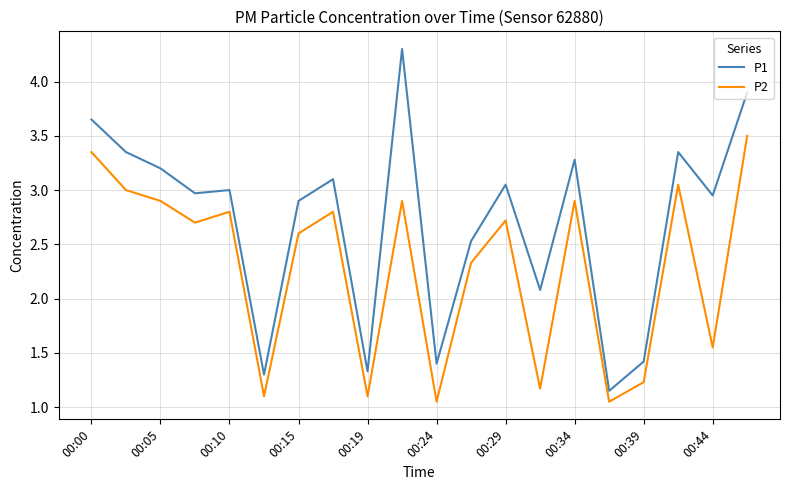

What is the maximum value shown in the chart?

4.3